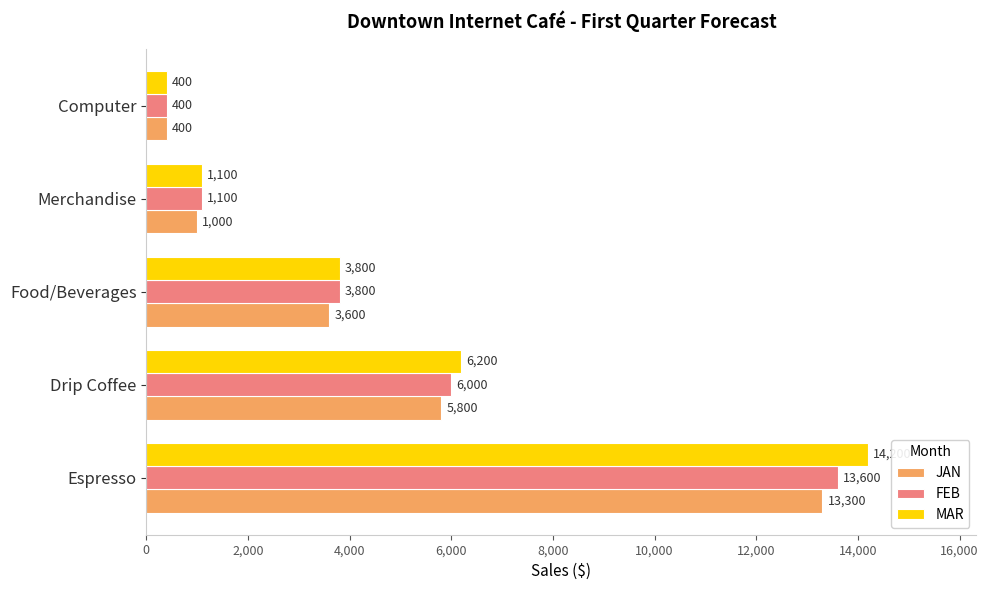

List the labels in order of FEB value, largest first.

Espresso, Drip Coffee, Food/Beverages, Merchandise, Computer